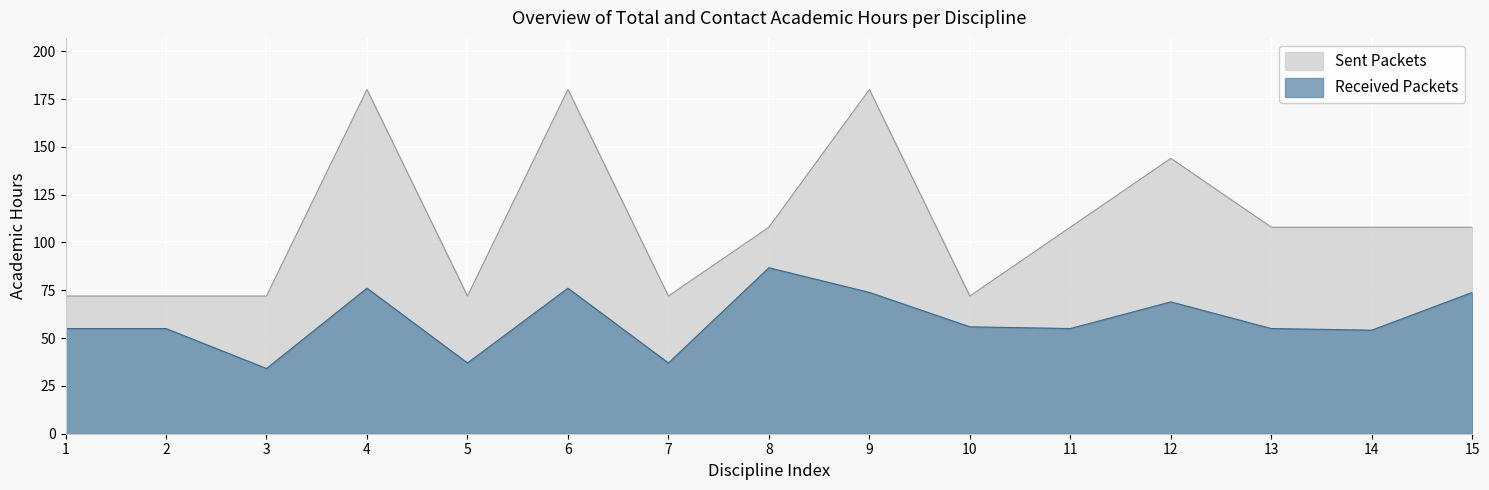

List the labels in order of Sent Packets (Total Hours) value, largest first.

4, 6, 9, 12, 8, 11, 13, 14, 15, 1, 2, 3, 5, 7, 10